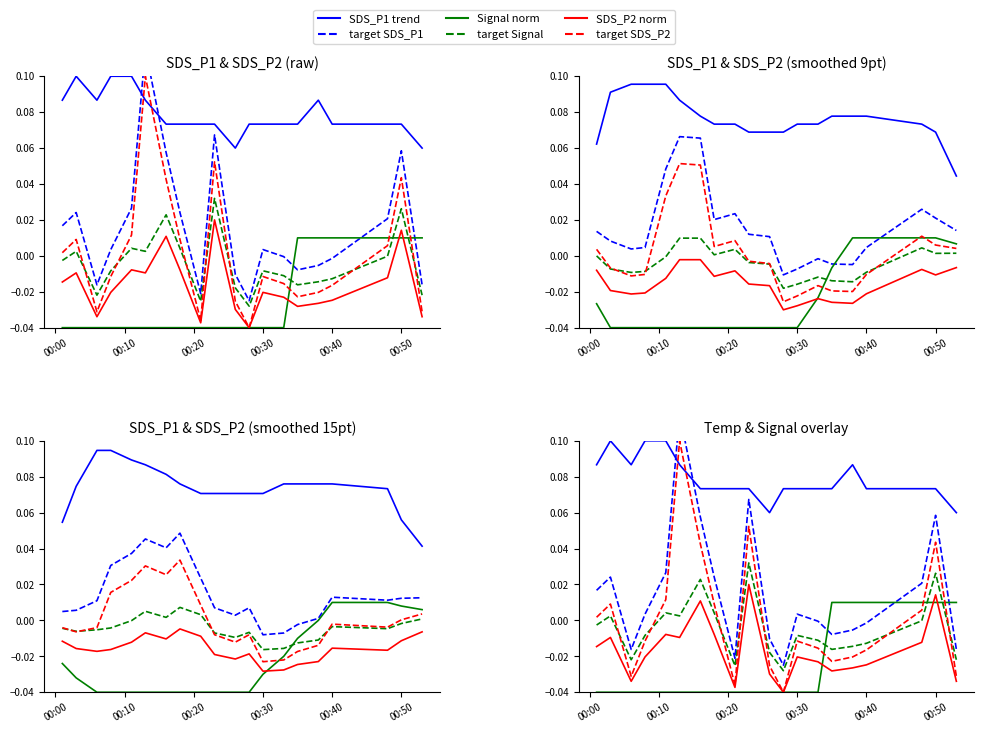

Rank the series by their maximum value, from highest to lowest.

target SDS_P1, SDS_P1 trend, target SDS_P2, target Signal, SDS_P2 norm, Signal norm